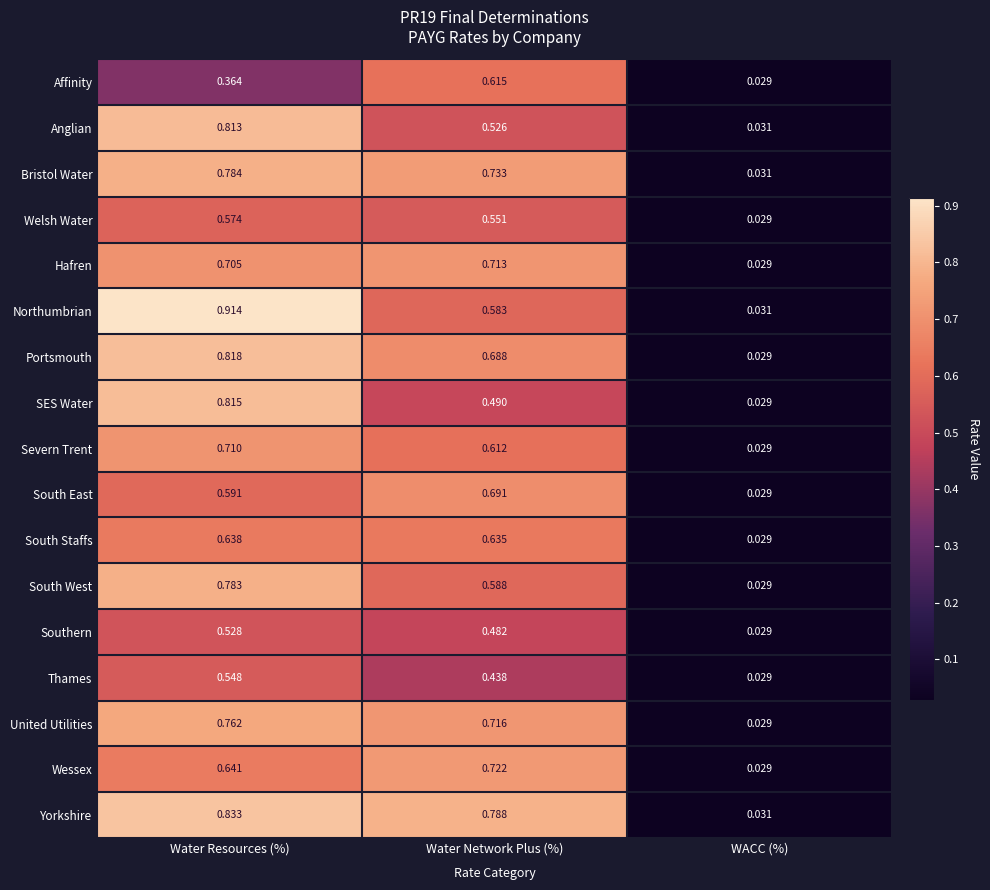

Is the value of United Utilities at Water Resources (%) greater than the value of Bristol Water at Water Resources (%)?

No